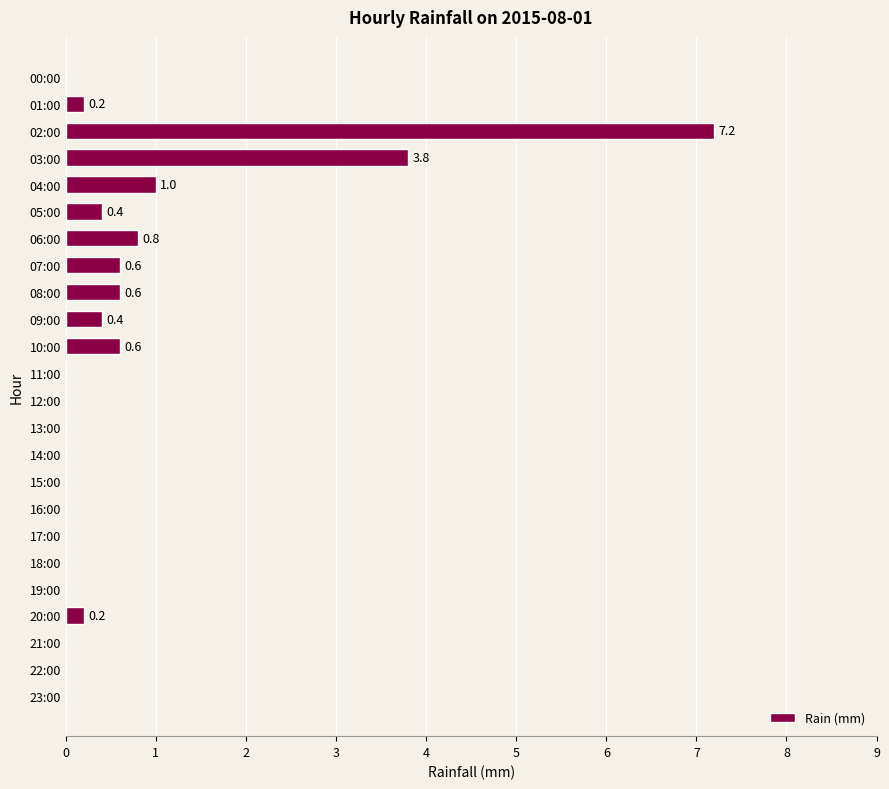

True or false: the data shows 1.0 at 04:00.

True